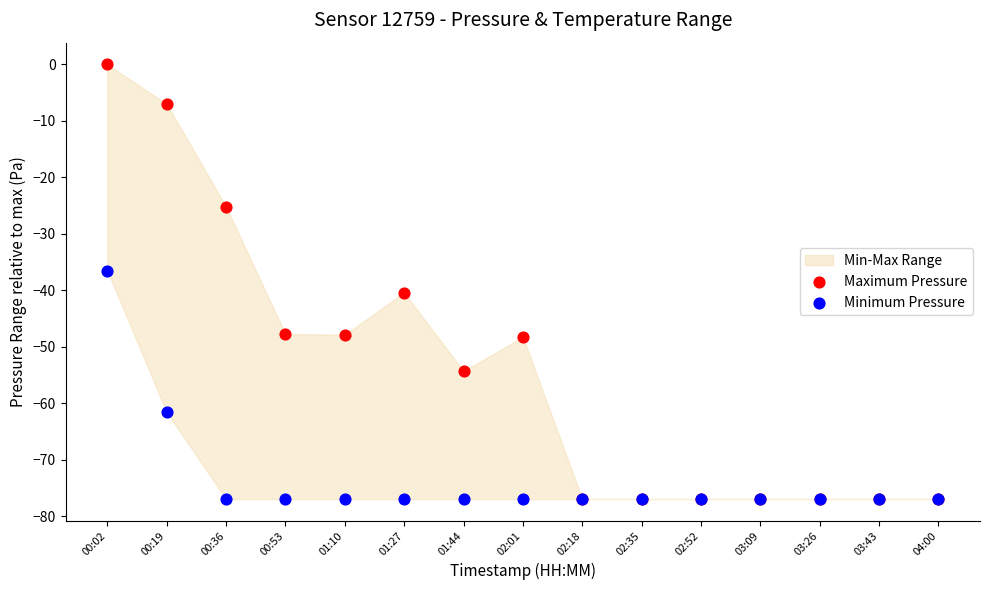

In the Maximum Pressure series, what Y value is closest to -38?

-40.4